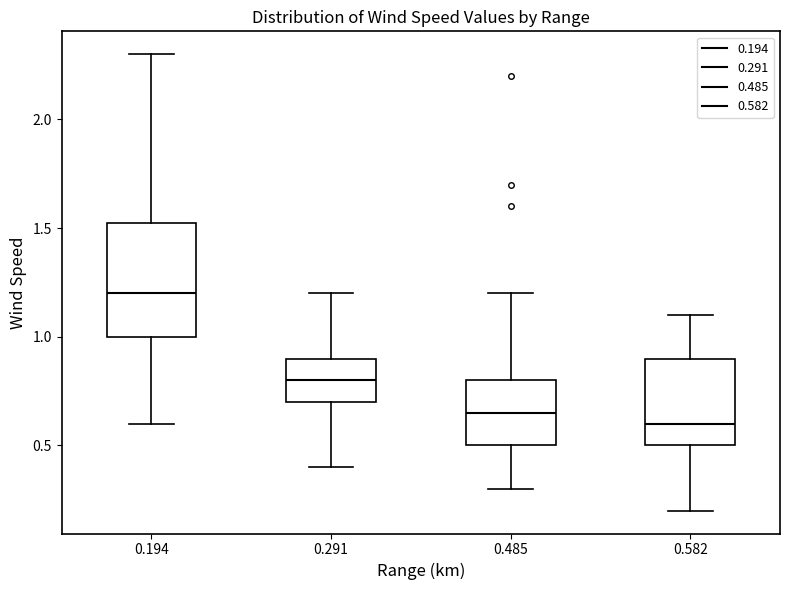

Reading left to right, read every box against the y-axis: the position of its median line, the range the box covers, and the ends of its whiskers. The values are not printed on the chart, so give them approximately, as read against the axis.

0.194: median 1.20, box 1.00 to 1.55, whiskers 0.60 to 2.30
0.291: median 0.80, box 0.70 to 0.90, whiskers 0.40 to 1.20
0.485: median 0.65, box 0.50 to 0.80, whiskers 0.30 to 1.20
0.582: median 0.60, box 0.50 to 0.90, whiskers 0.20 to 1.10